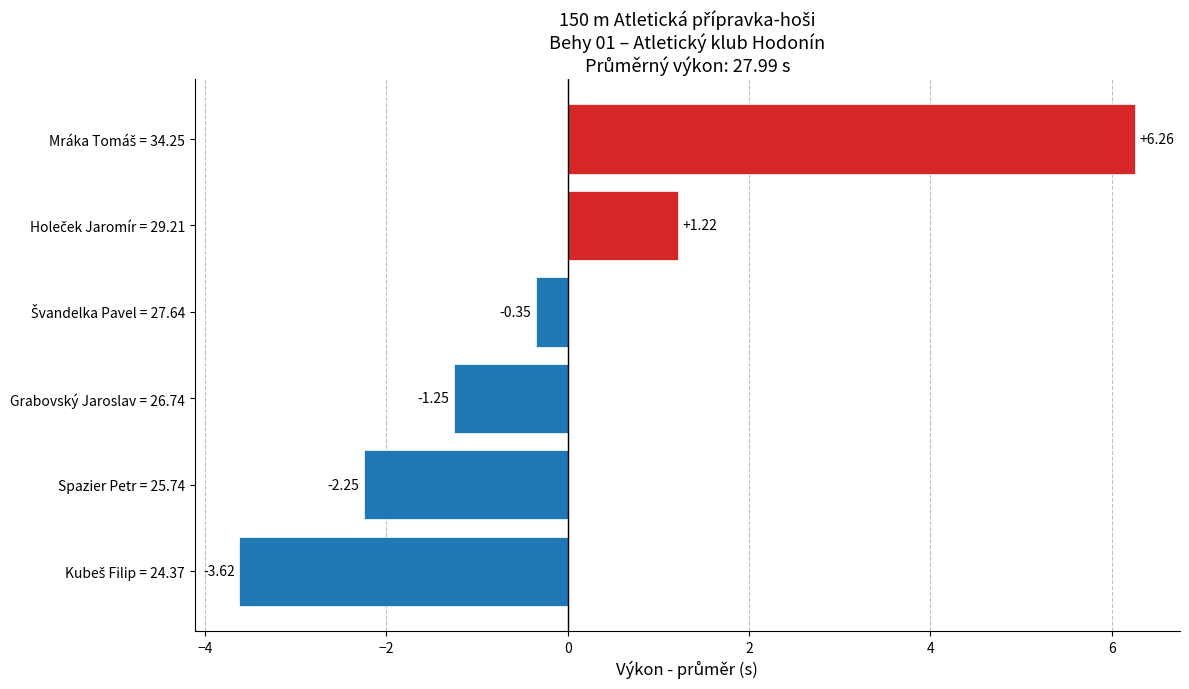

What is the difference between the maximum and minimum values?

9.9